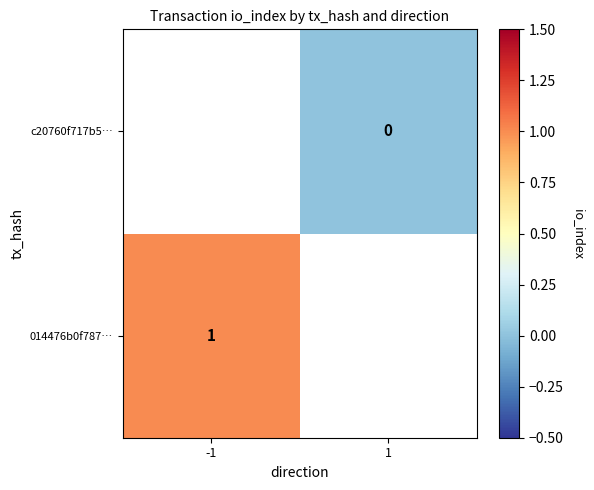

The 014476b0f787… series shows 1 at -1. True or false?

True